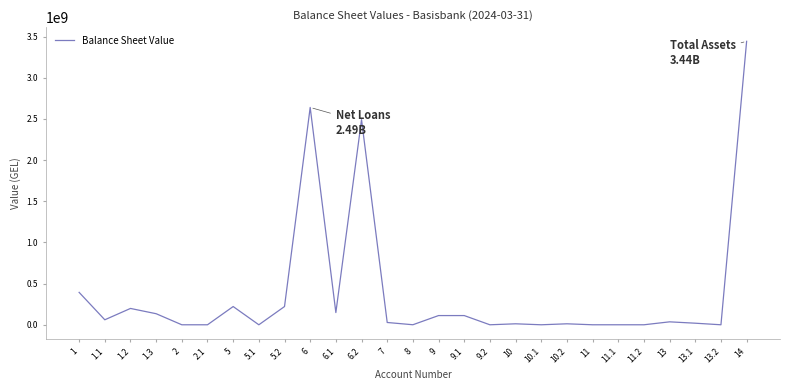

What is the maximum value shown in the chart?

3442108507.9